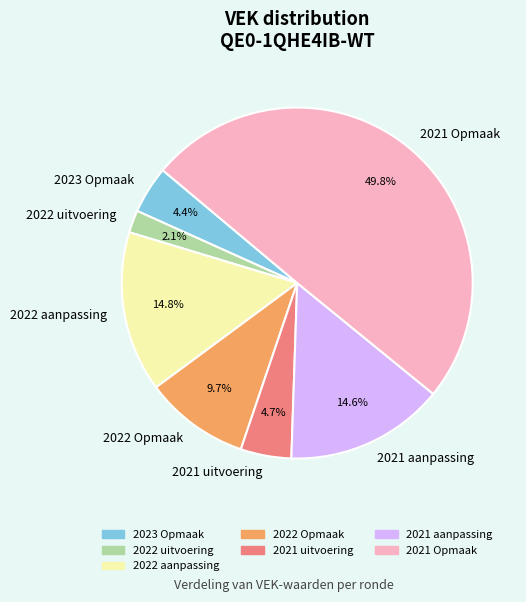

Does 2022 Opmaak account for over 50% of the chart?

No